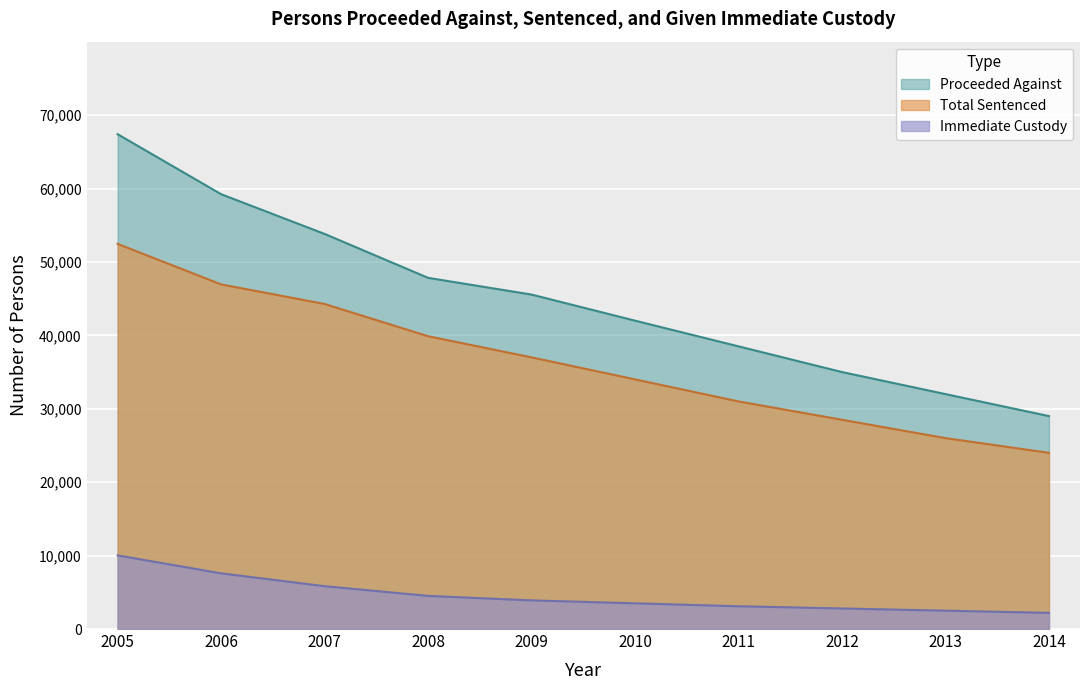

True or false: Proceeded Against and Immediate Custody cross at least once.

False